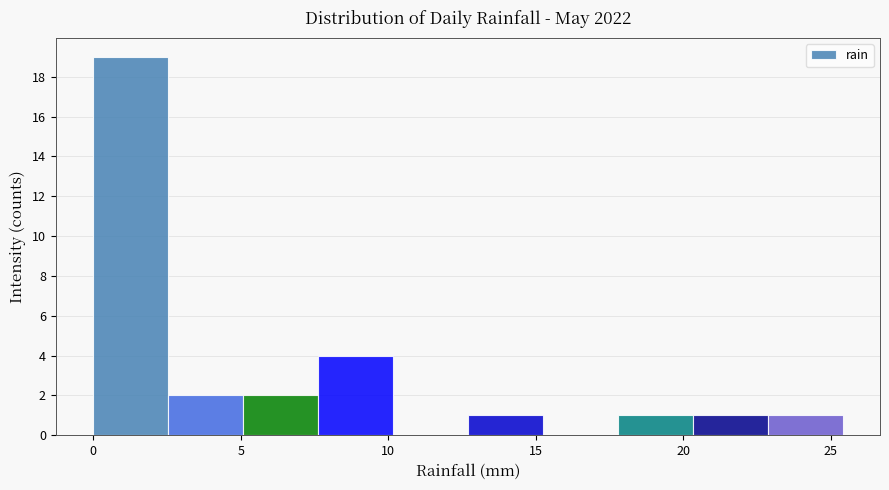

What is the height of the bar covering 20.5 to 23.0 on the x-axis? Neither the bar edges nor the heights are printed on the chart, so give them approximately, as read against the axes.

1